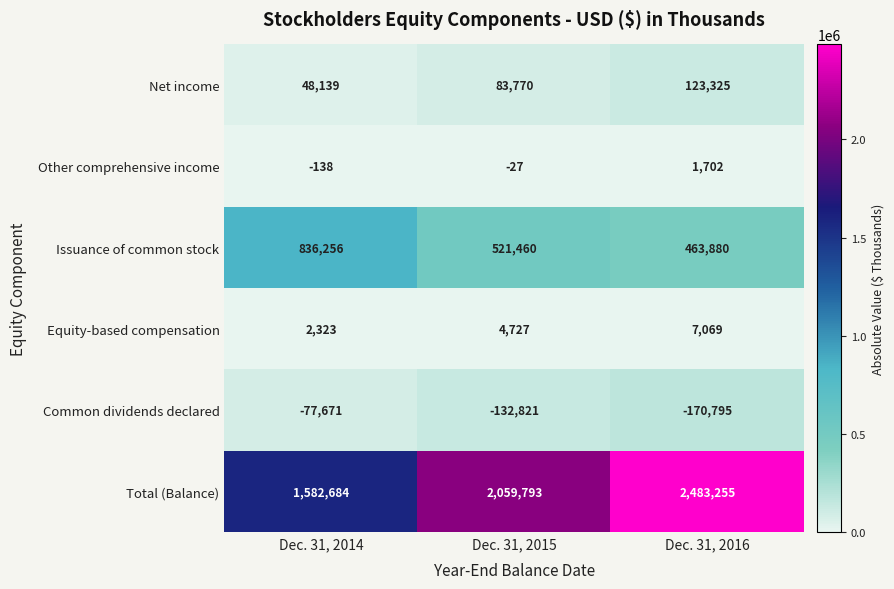

At which label does Total (Balance) reach its minimum?

Dec. 31, 2014